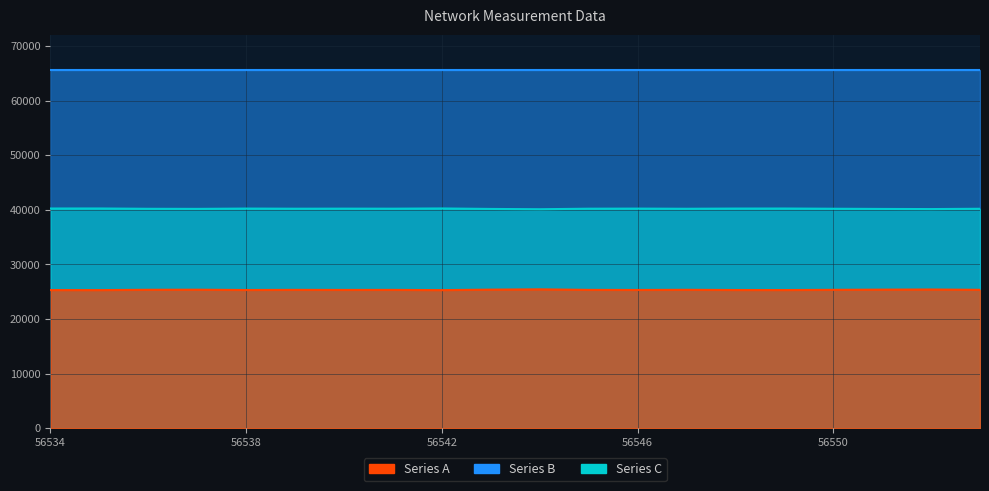

True or false: Series A and Series B intersect in this chart.

False